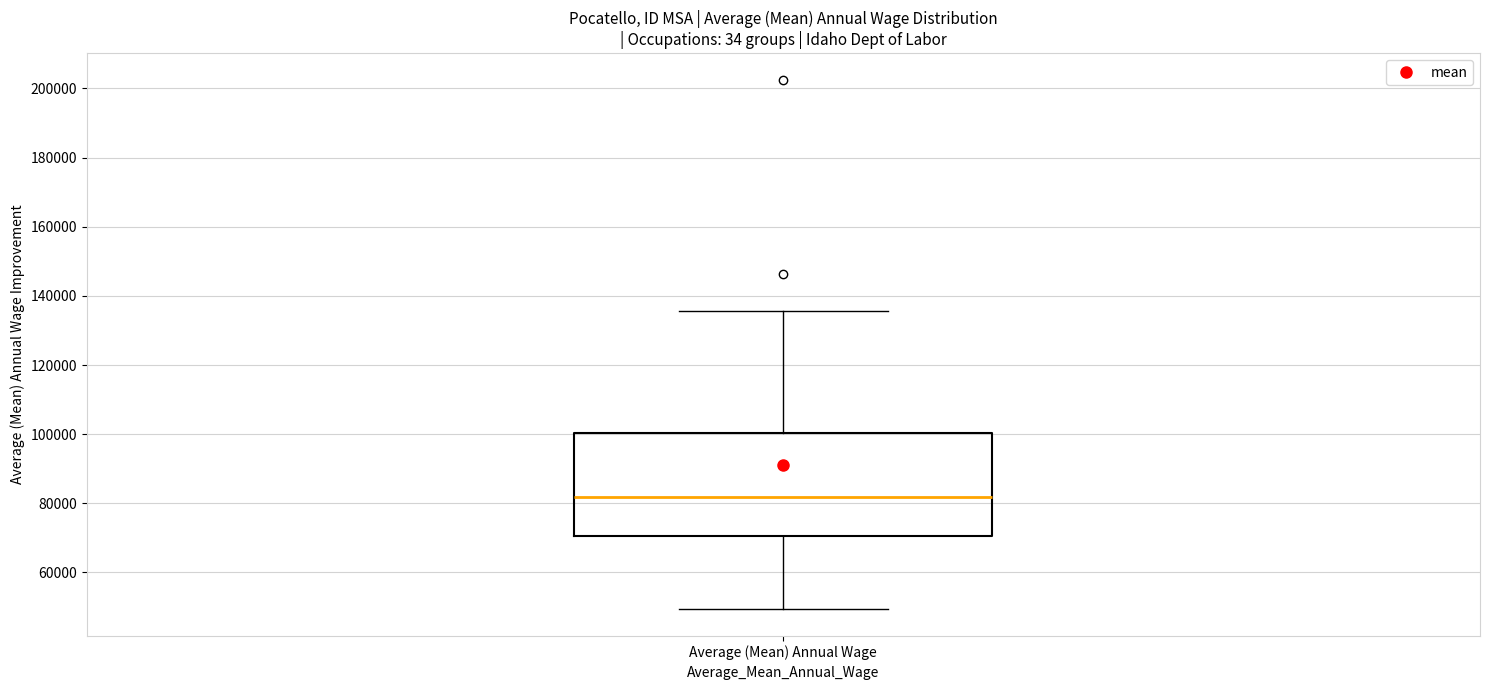

Read this box plot against the y-axis: the position of the median line, the range covered by the box, and the ends of both whiskers. The values are not printed on the chart, so give them approximately, as read against the axis.

median 82000, box 70000 to 100000, whiskers 50000 to 136000